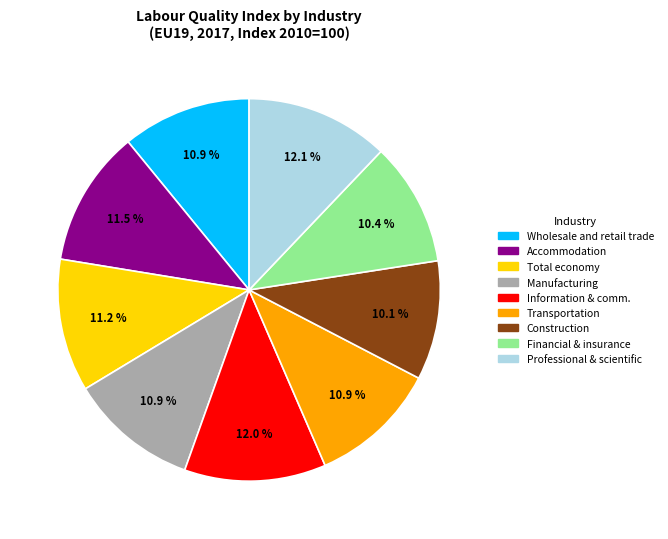

True or false: Construction accounts for 22% of the total.

False